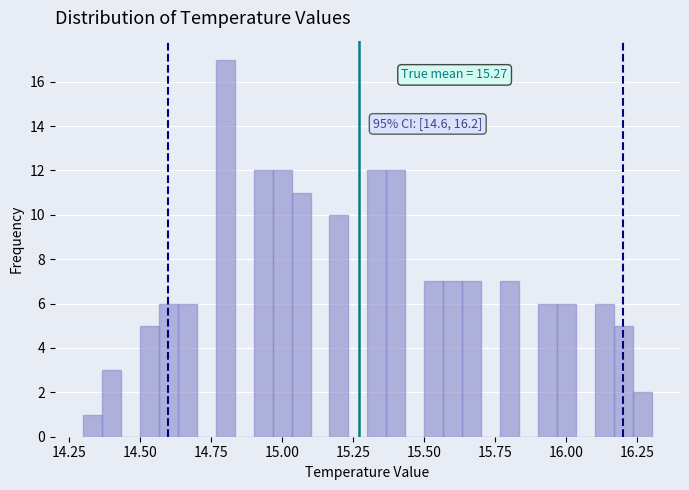

Around what value on the x-axis is the tallest bar? Give the approximate position of its centre, as read against the axis.

14.80